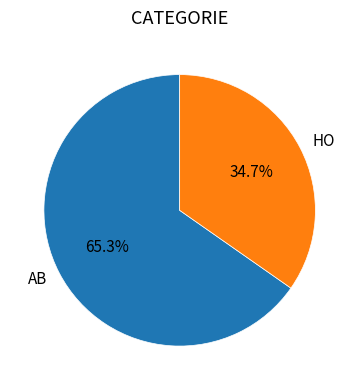

To the nearest percent, what is the average slice percentage?

50%